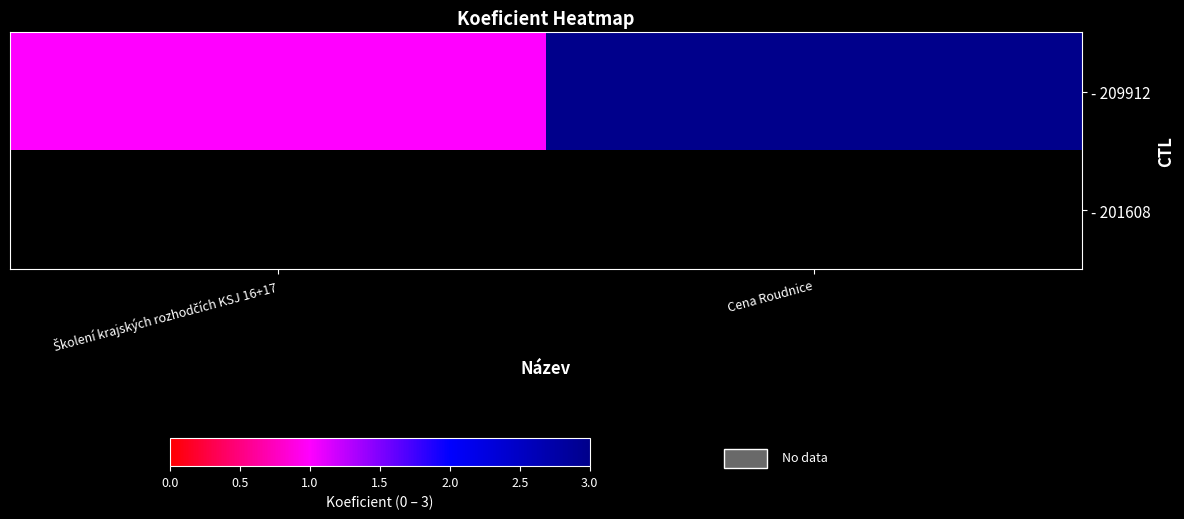

What is the average value of the - 209912 series?

2.0